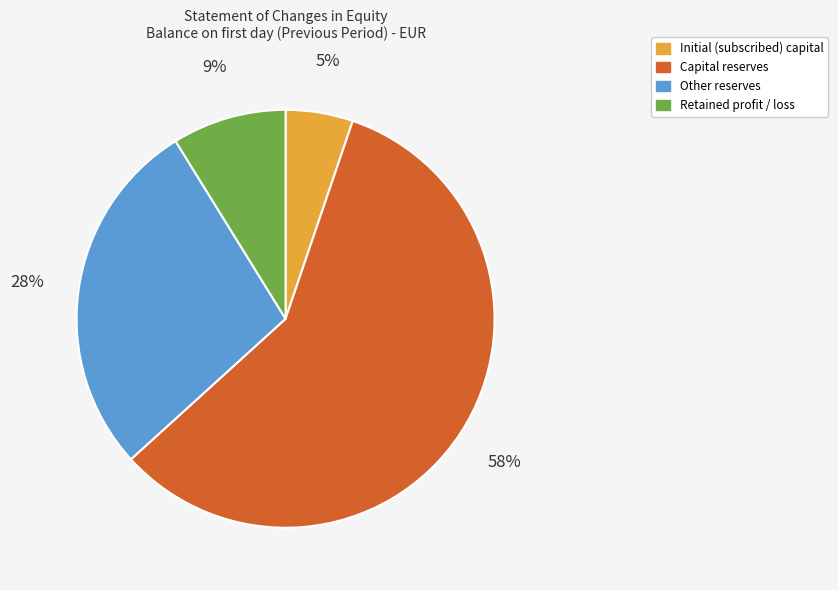

Count the number of slices in the pie.

4